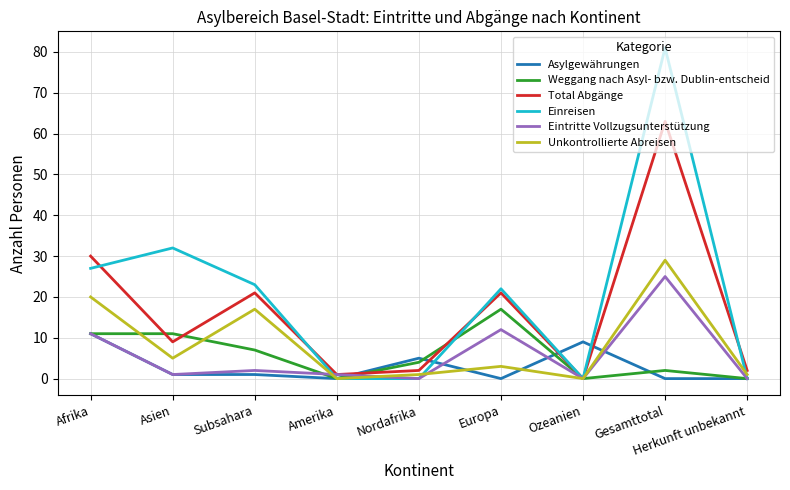

Which category has the highest value in the Eintritte Vollzugsunterstützung series?

Gesamttotal